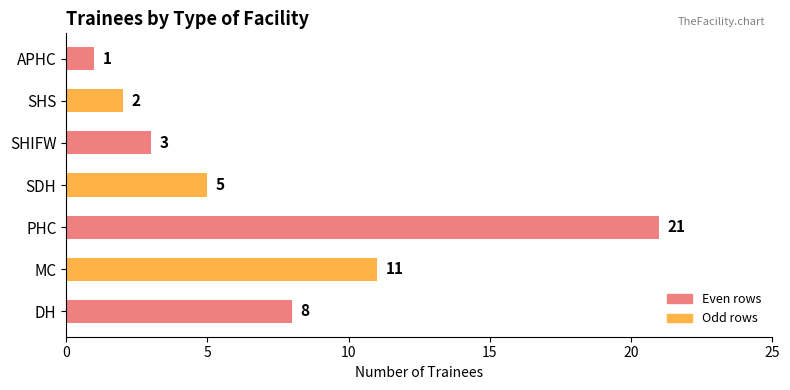

Does the chart contain stacked bars?

No